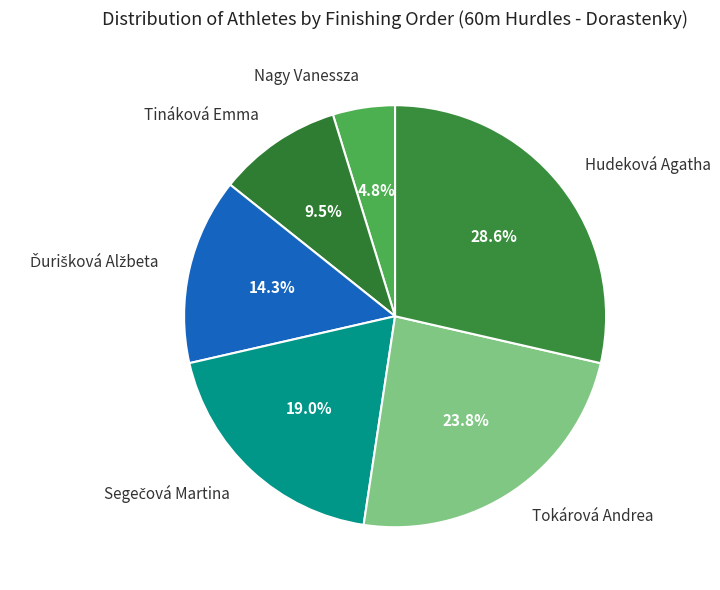

How many segments does this pie chart have?

6